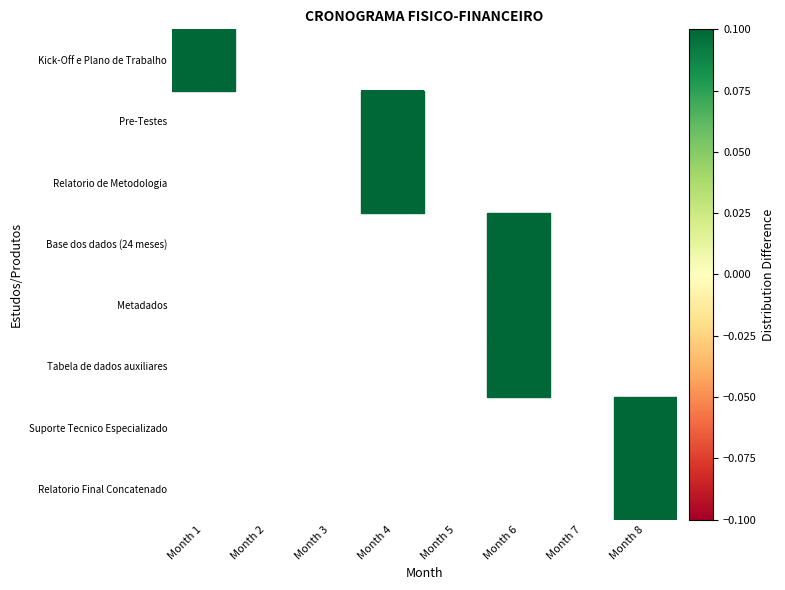

Between Month 6 and Month 4, which is larger?

Month 4